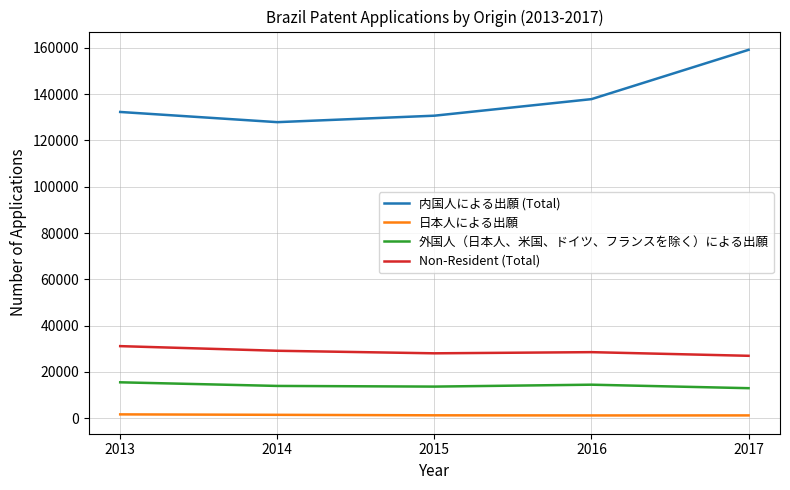

At which category is the sum across all series the highest?

2017